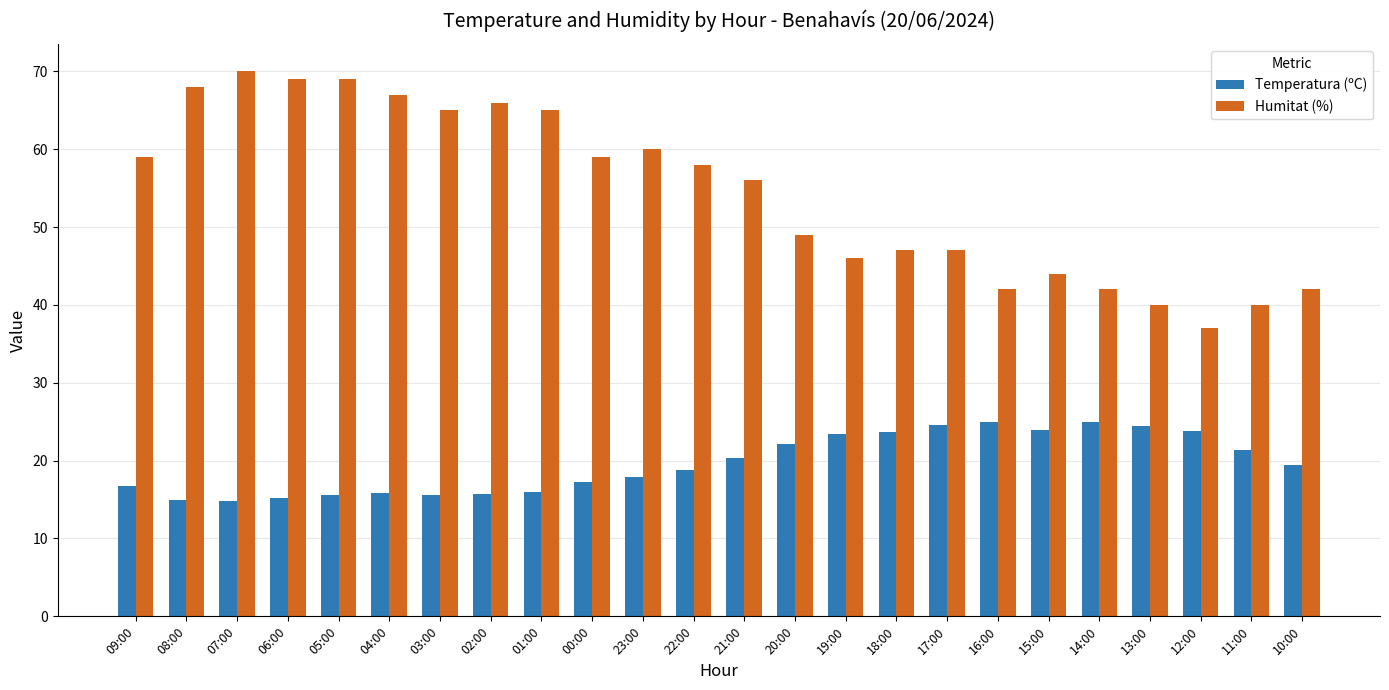

At 15:00, list the series in order from largest to smallest.

Humitat (%), Temperatura (ºC)